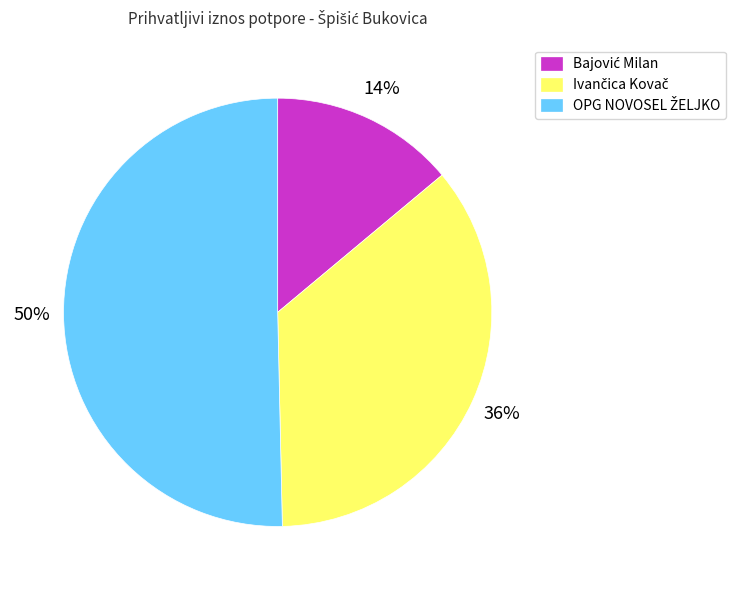

To the nearest percent, what is the average slice percentage?

33%